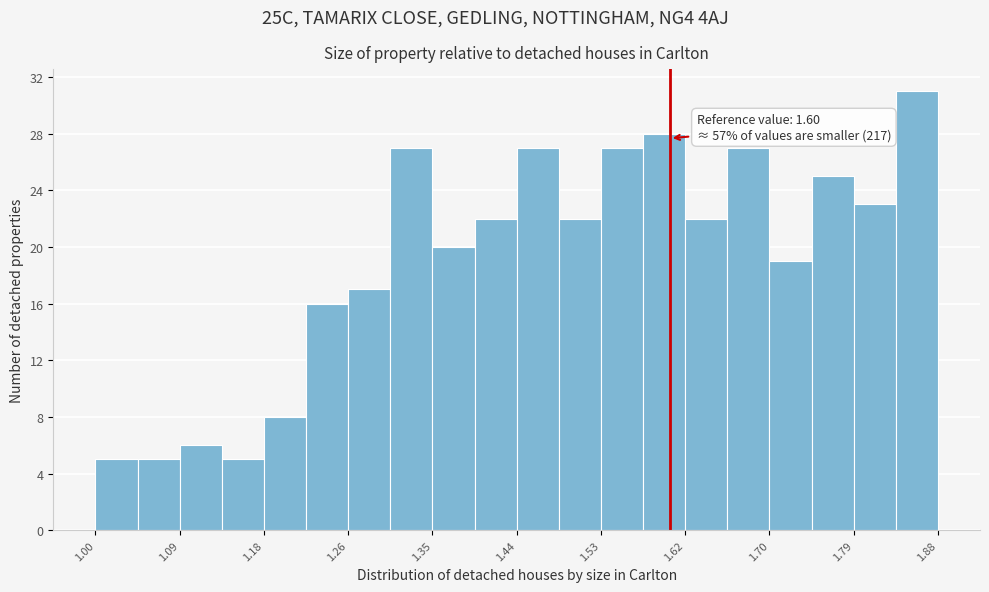

Over which range of the x-axis is the bar tallest?

1.836 to 1.880